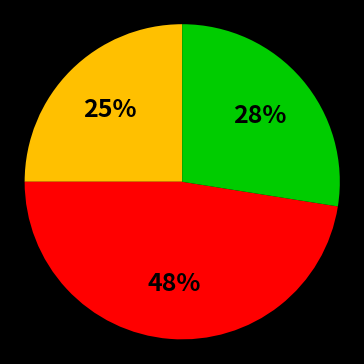

To the nearest percent, what is the average slice percentage?

33%